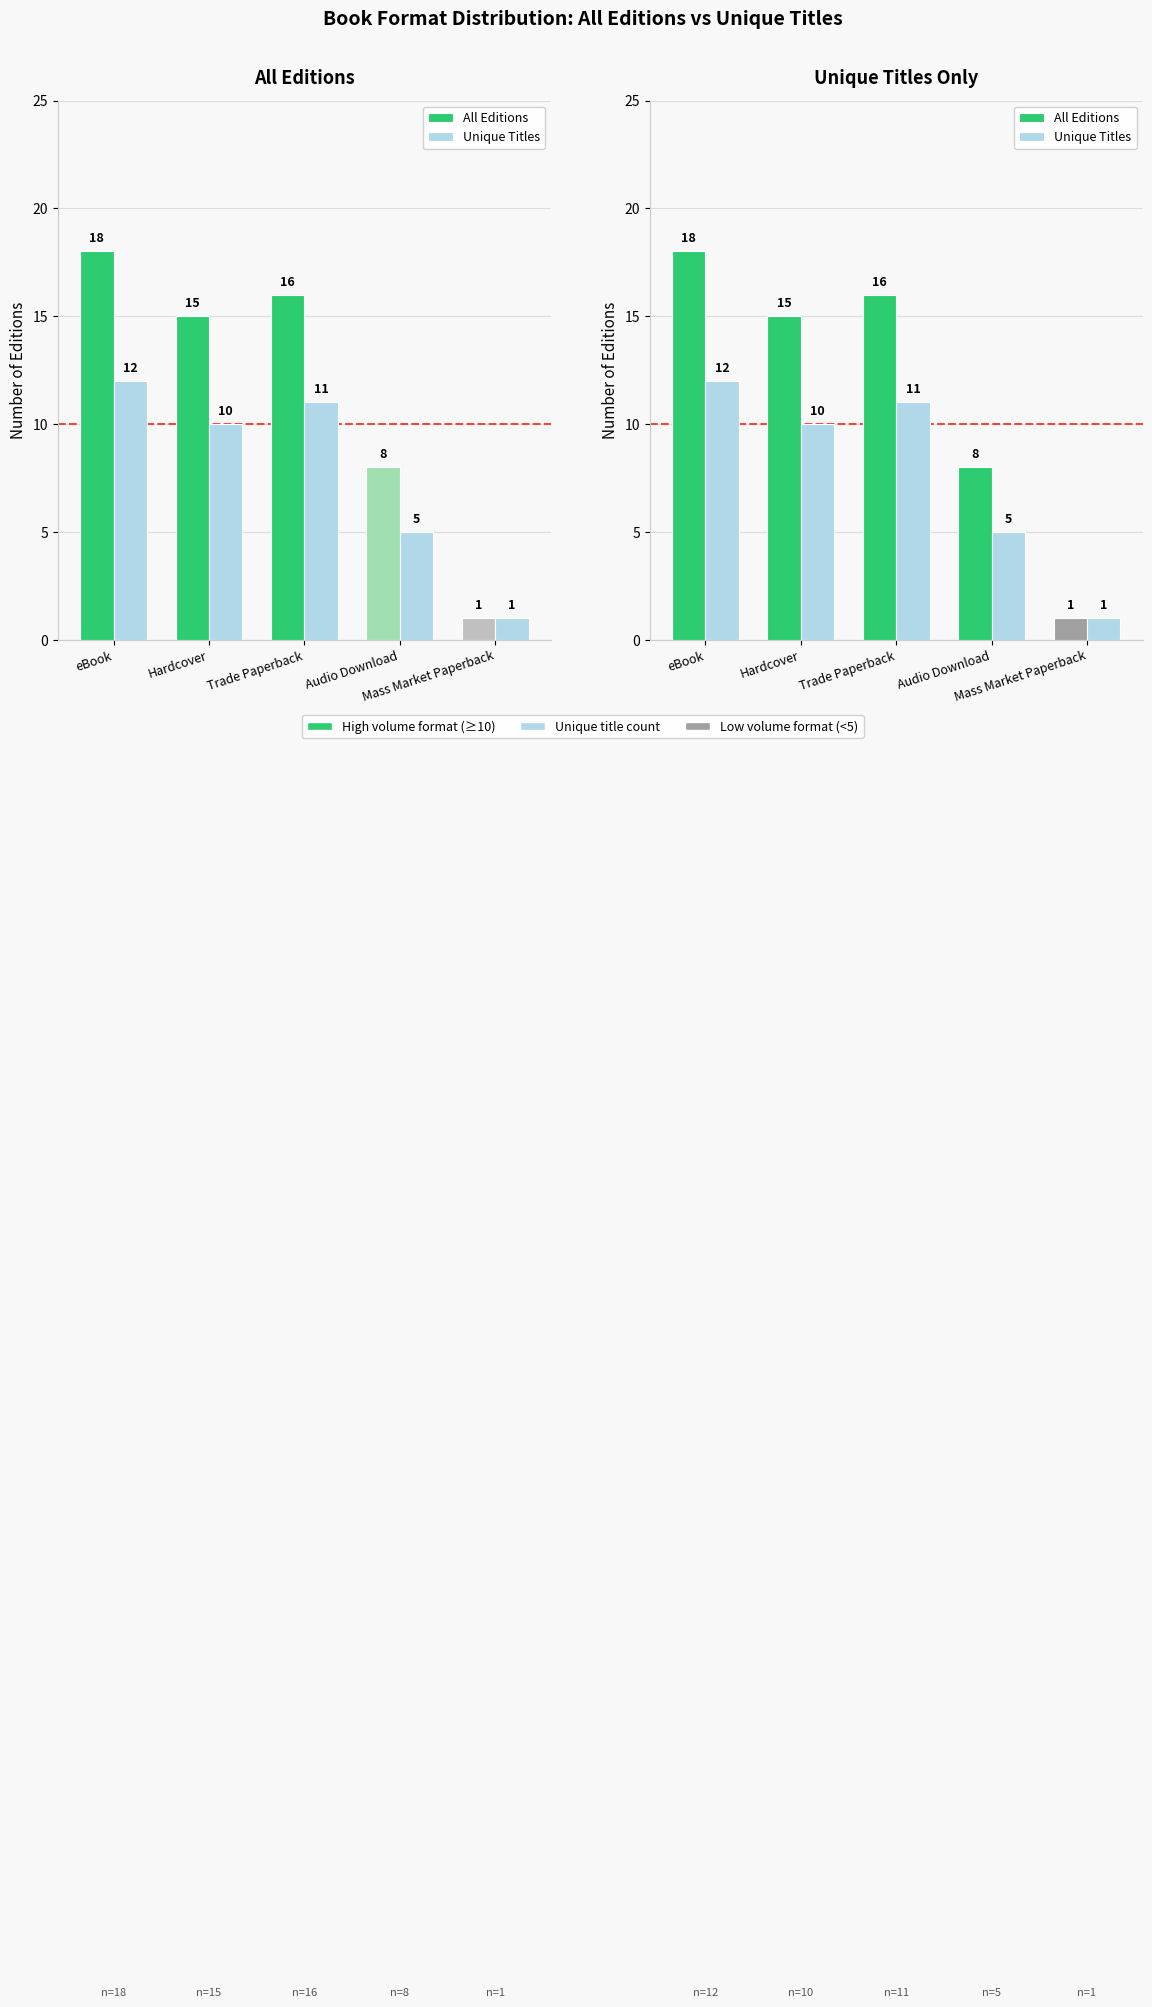

What is the spread (max minus min) of values at eBook?

6